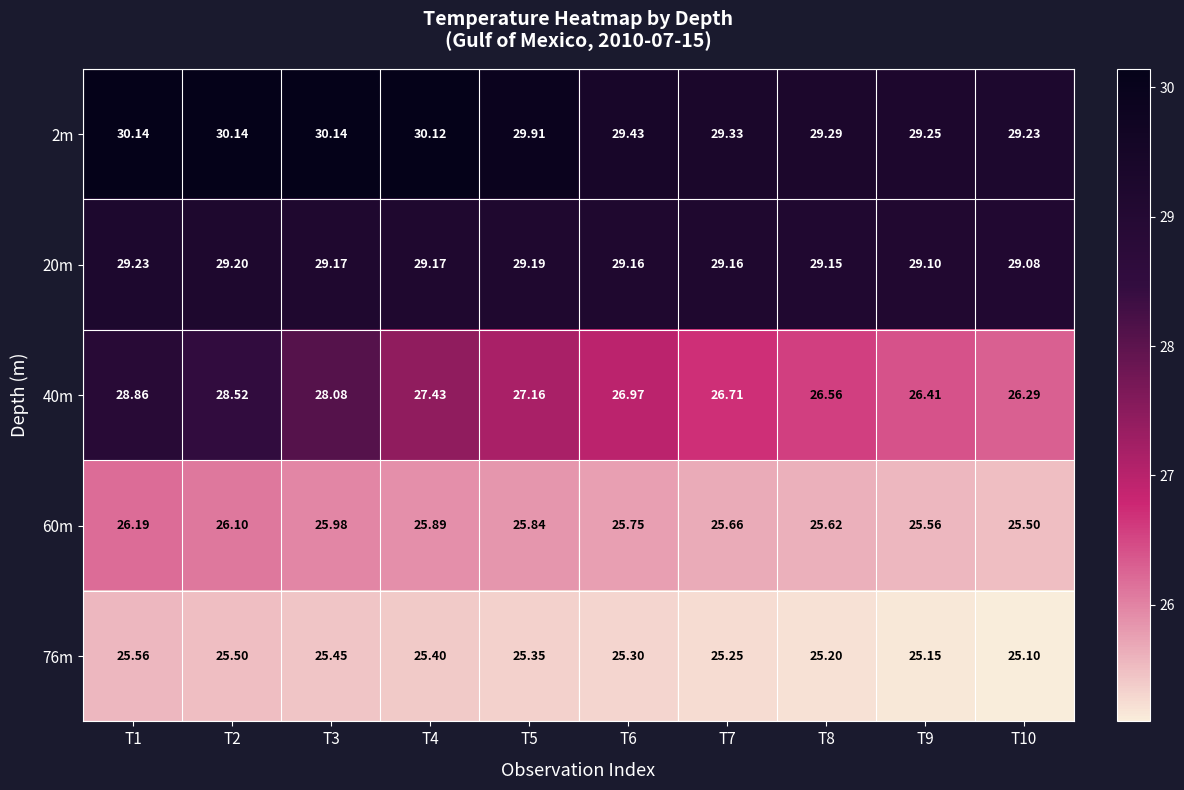

At T3, list the series in order from largest to smallest.

2m, 20m, 40m, 60m, 76m